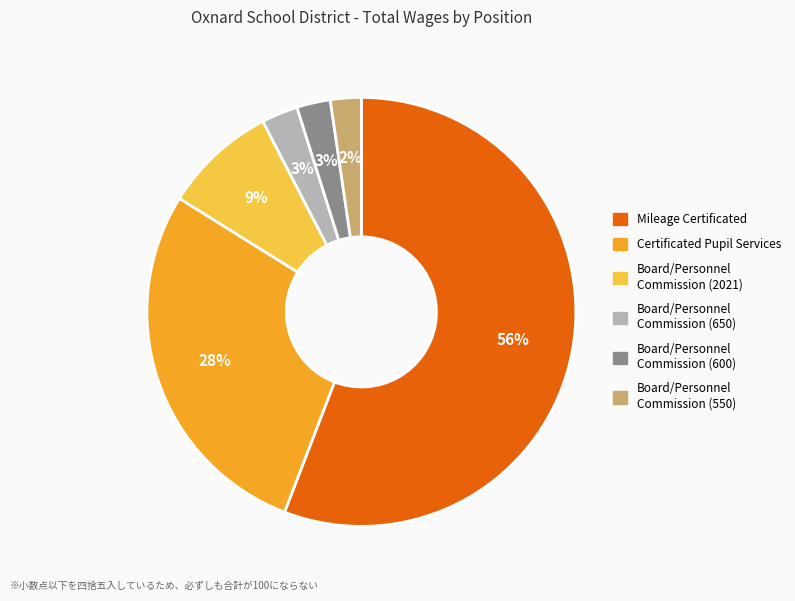

Between Board/Personnel Commission (650) and Board/Personnel Commission (2021), which is larger?

Board/Personnel Commission (2021)